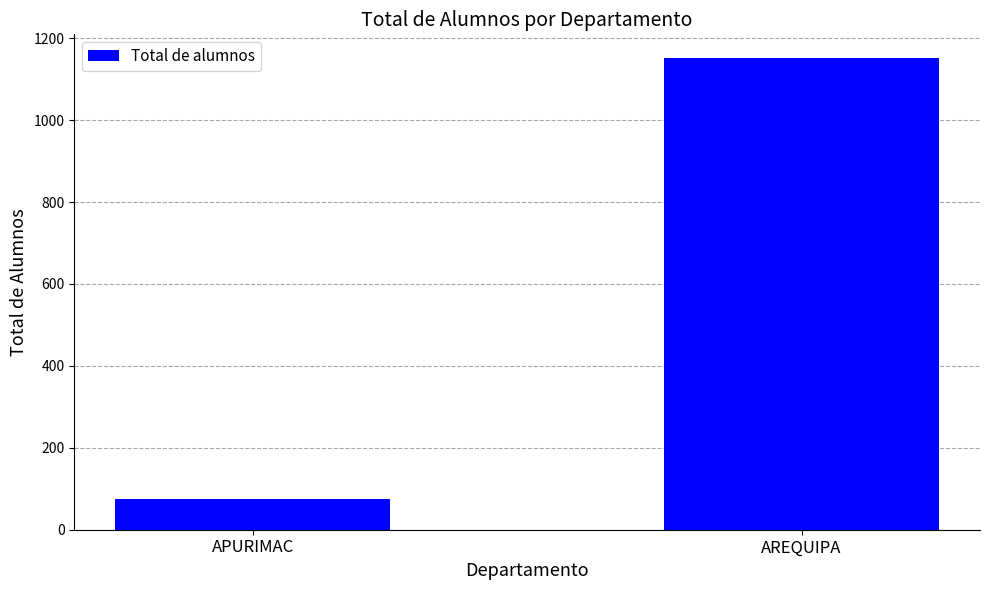

What is the change in value from APURIMAC to AREQUIPA?

+1078